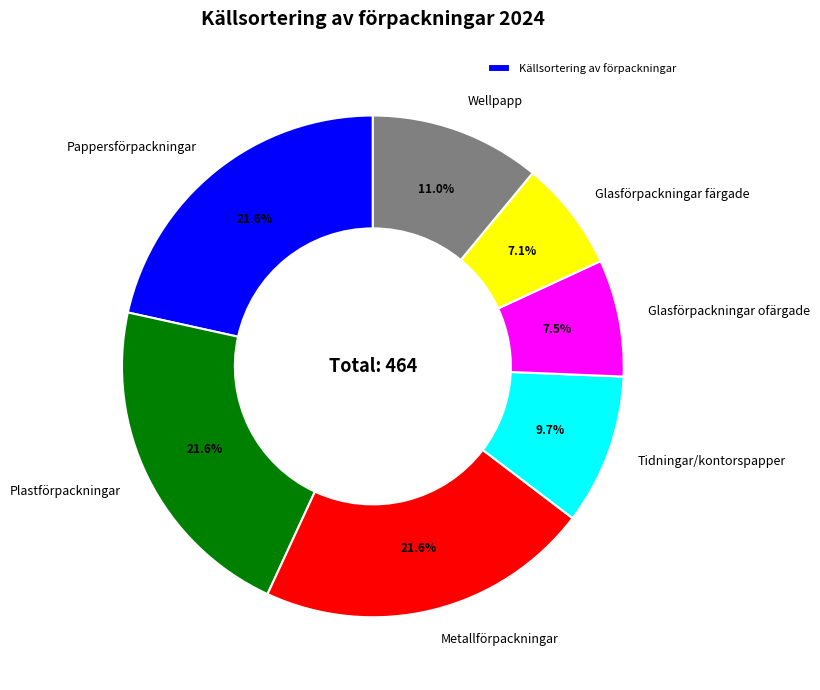

Is there a majority slice in this chart?

No